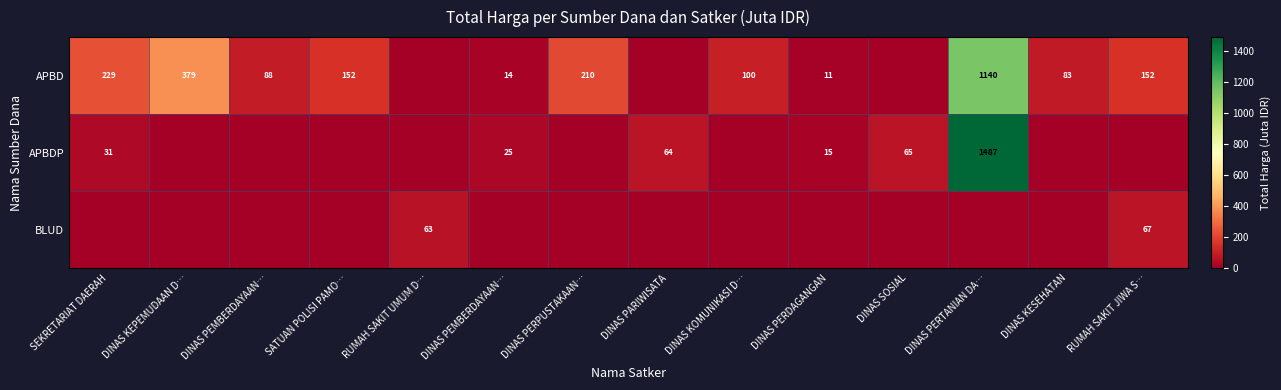

Which series has the largest range (max minus min)?

APBDP